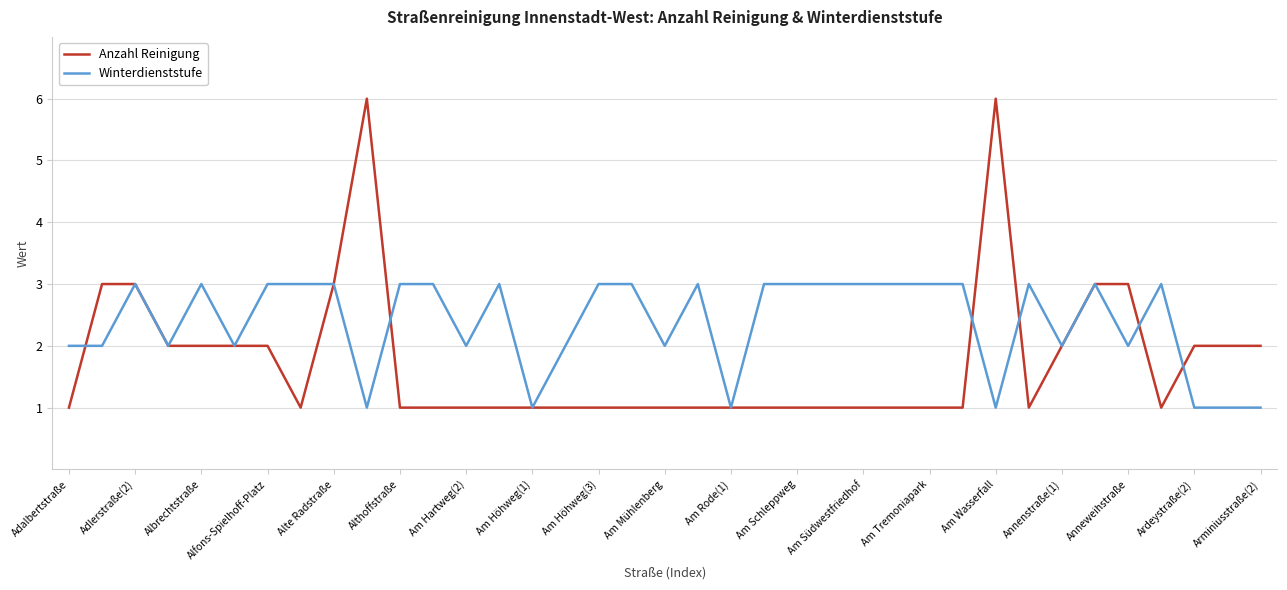

What is the maximum value shown in the chart?

6